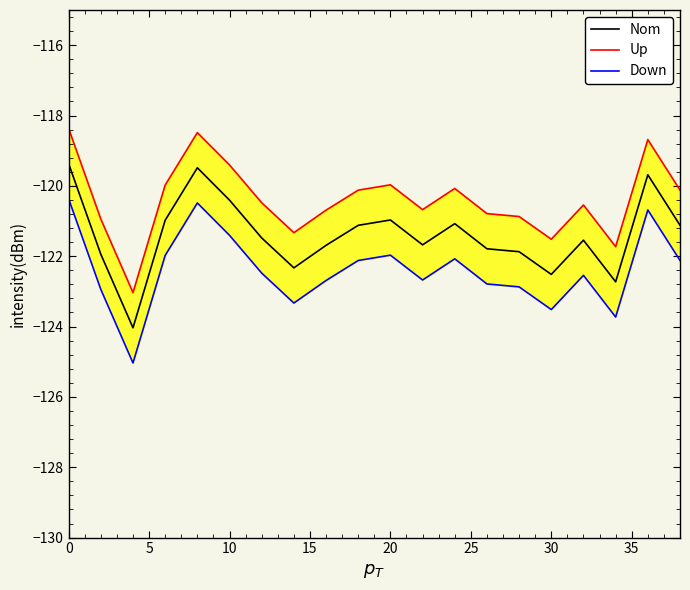

What is the maximum value for Nom?

-119.4